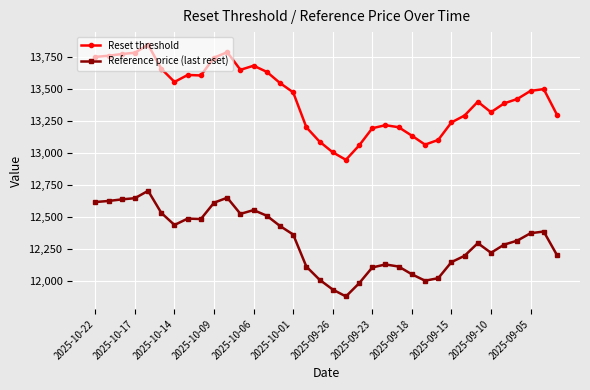

At how many categories does at least one series exceed 12905?

36